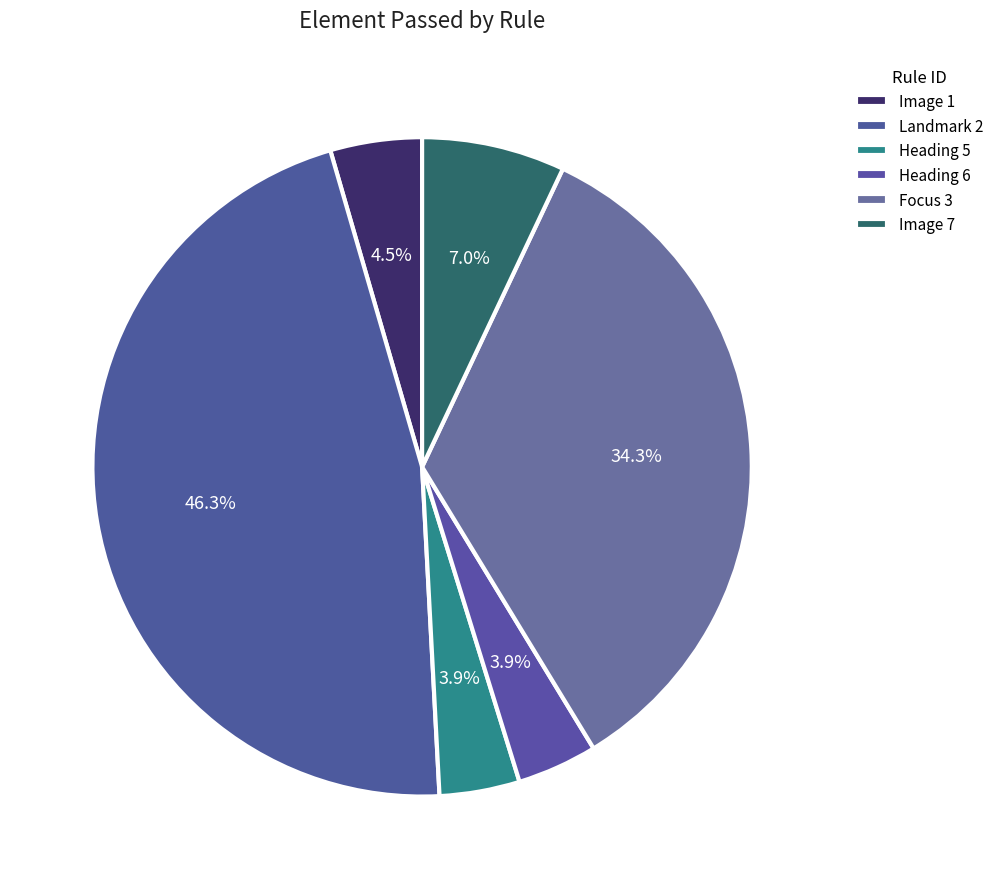

Between Heading 5 and Heading 6, which is larger?

Heading 5